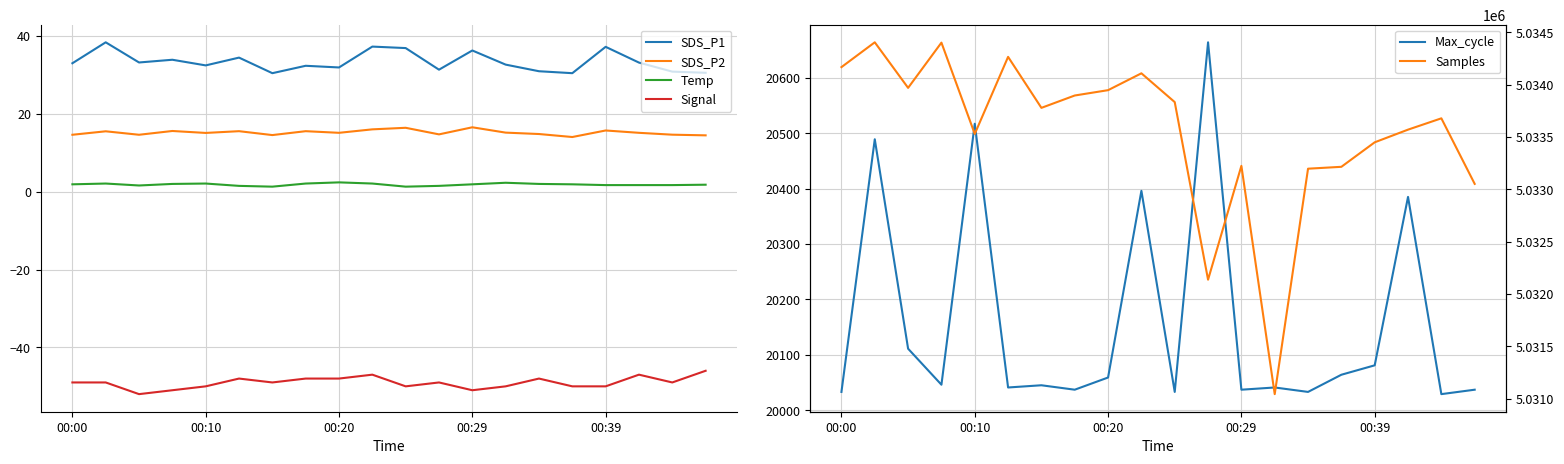

Which series has the widest spread of values?

Samples